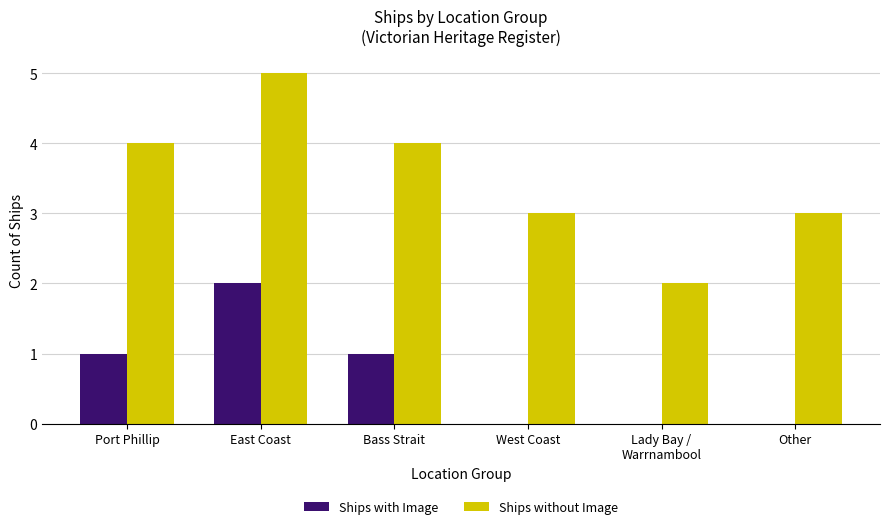

Is it true that Ships with Image equals 1 at Other?

False